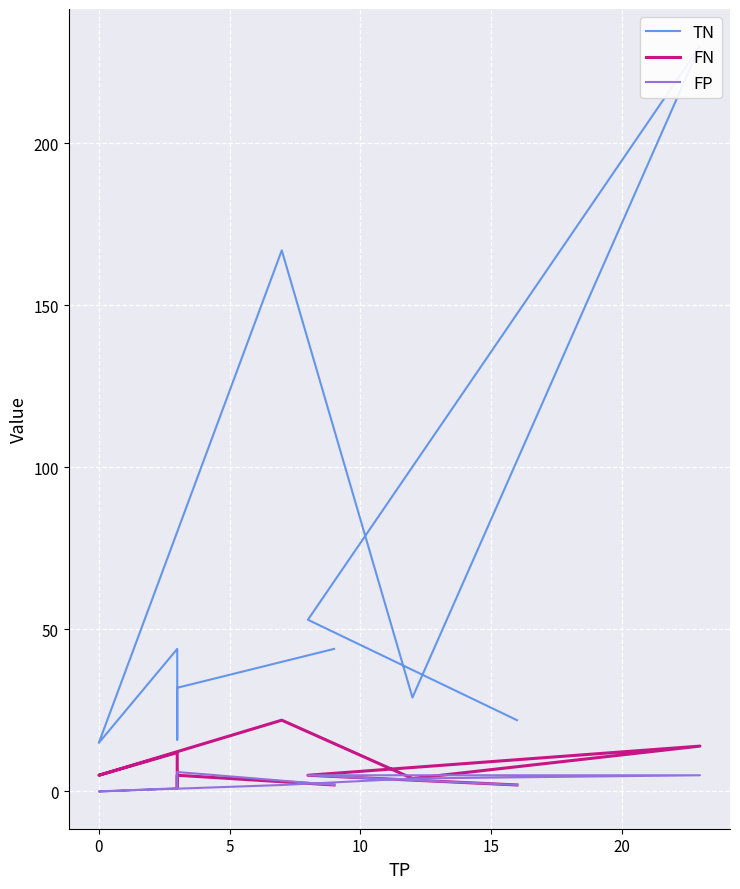

What are all the series names shown in the legend?

TN, FN, FP